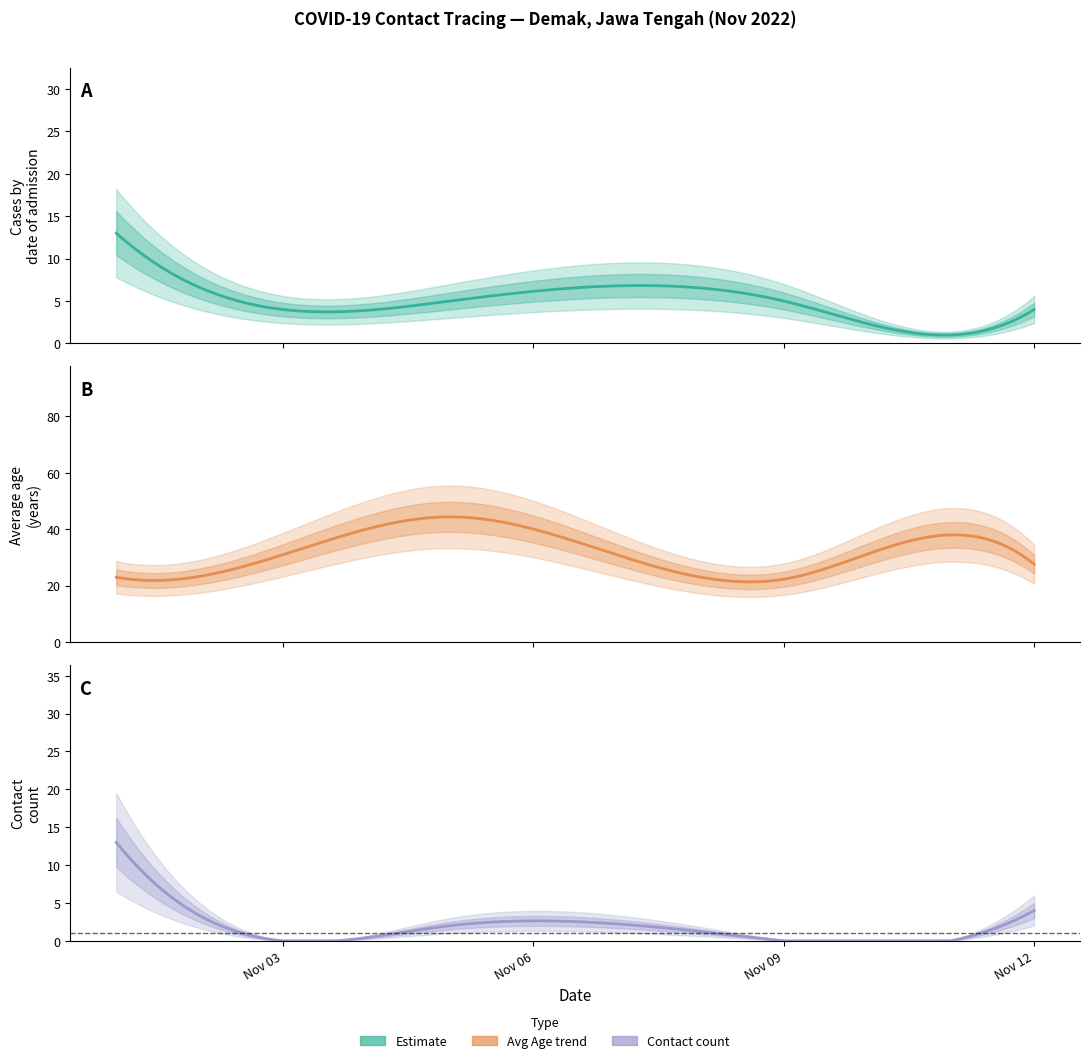

Reading left to right, list all the values displayed in this chart.

Count: 2022-11-01=13.0	2022-11-03=4.0	2022-11-05=5.0	2022-11-09=5.0	2022-11-11=1.0	2022-11-12=4.0
Avg Age: 2022-11-01=23.0	2022-11-03=31.0	2022-11-05=44.4	2022-11-09=22.3	2022-11-11=38.0	2022-11-12=27.6
Jumlah Kontak: 2022-11-01=13.0	2022-11-03=0.0	2022-11-05=2.0	2022-11-09=0.0	2022-11-11=0.0	2022-11-12=4.0